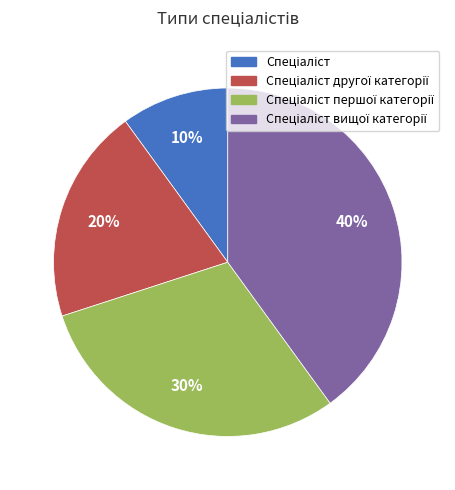

To the nearest percent, what is the difference between the largest and smallest slice percentages?

30%